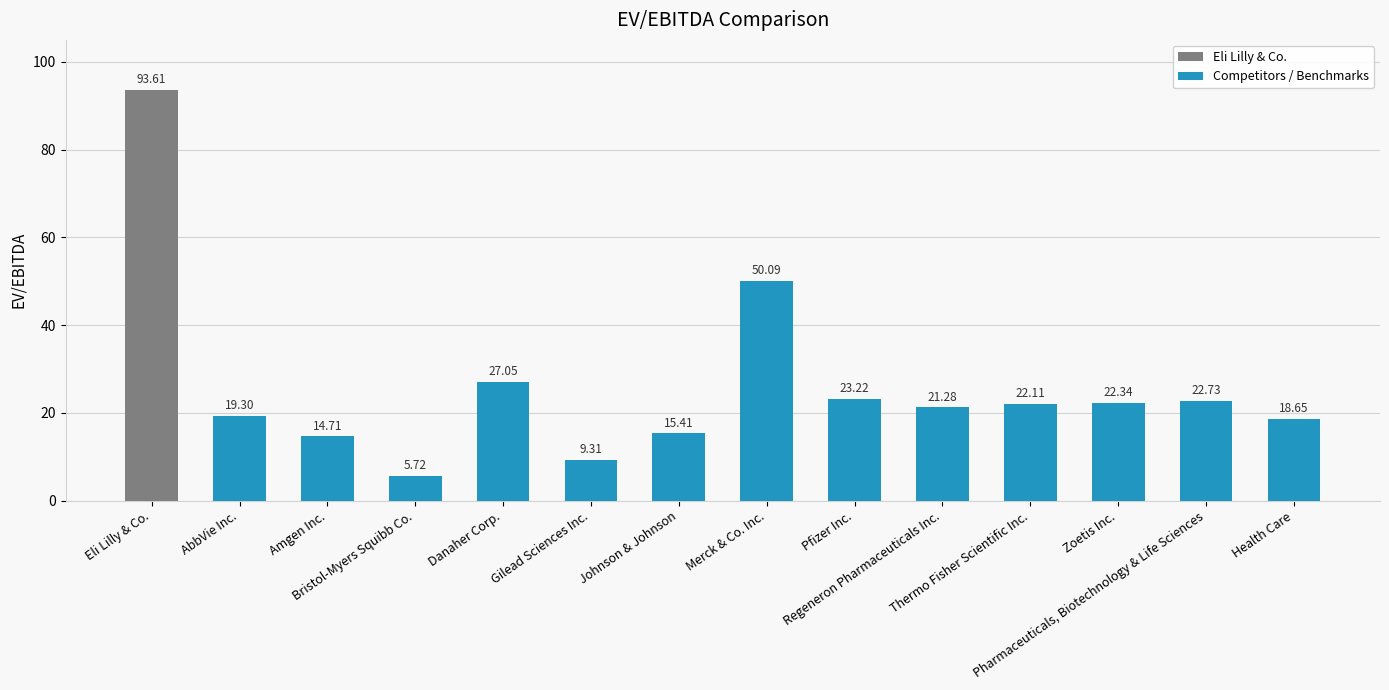

What is the label of the 1st bar from the left?

Eli Lilly & Co.